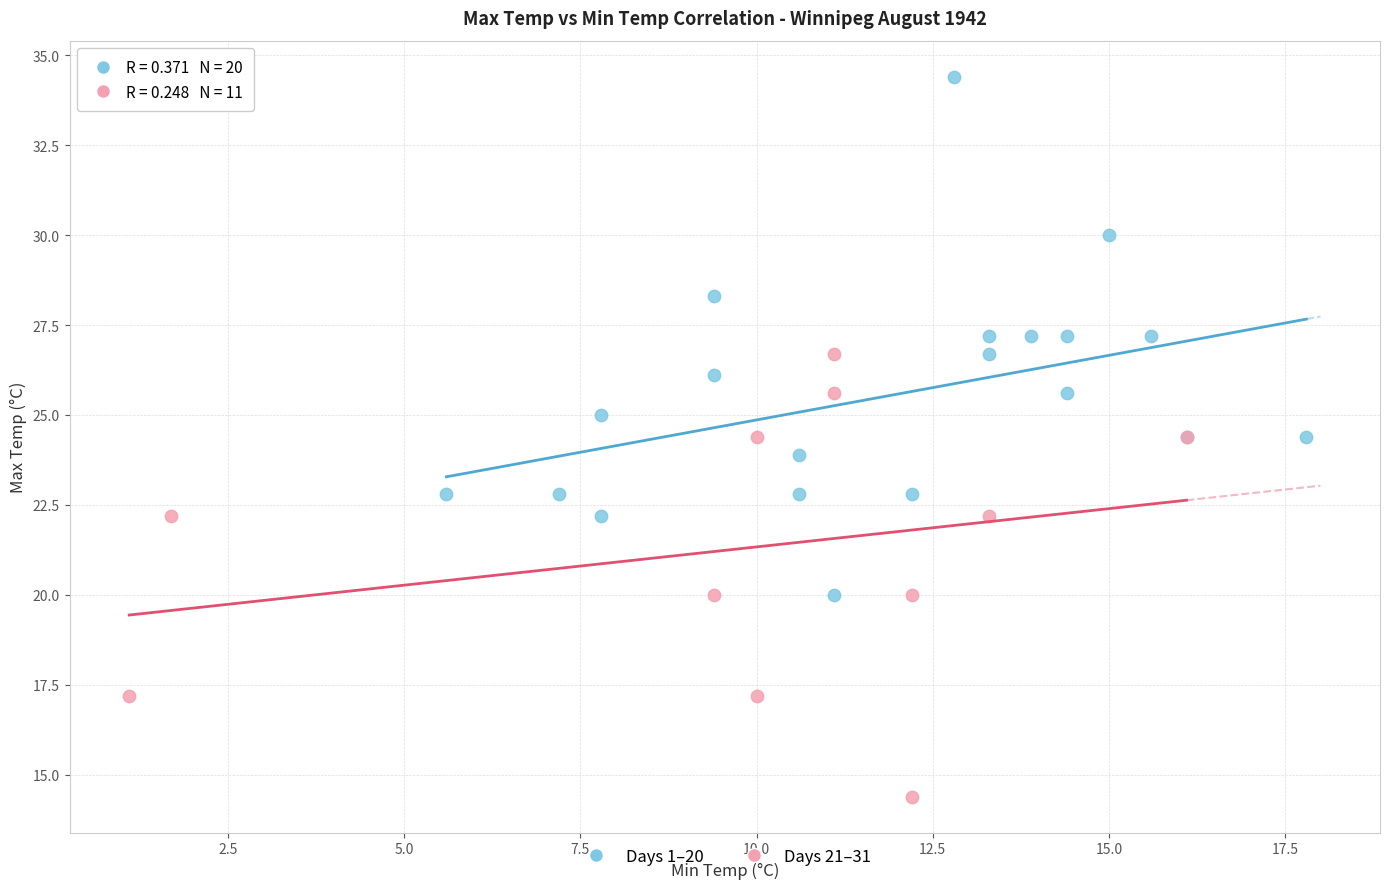

Which series contains the lowest Y value?

Days 21–31